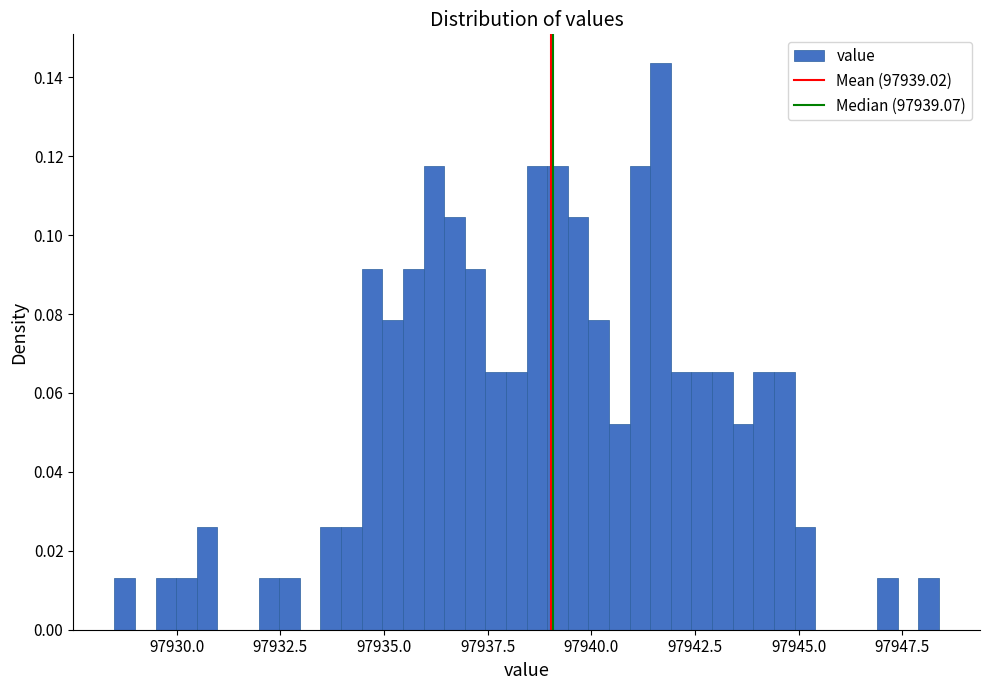

Read against the x-axis, roughly where is the centre of the tallest bar?

97941.5